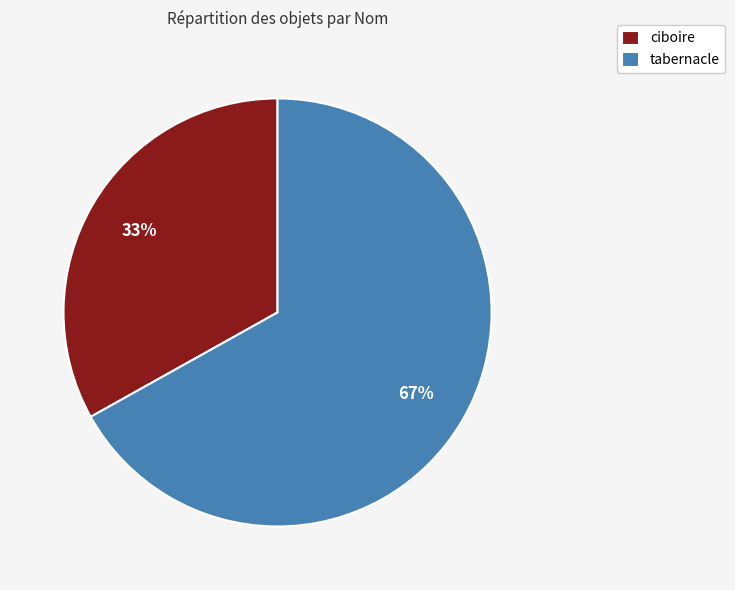

To the nearest percent, what percentage of the pie is tabernacle?

67%